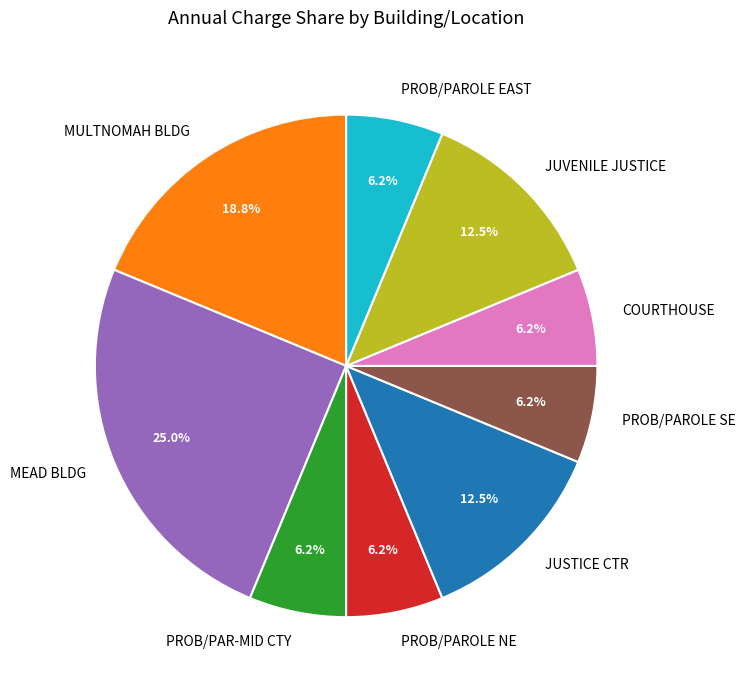

What is the ratio of the value at PROB/PAROLE EAST to the value at MULTNOMAH BLDG?

0.3